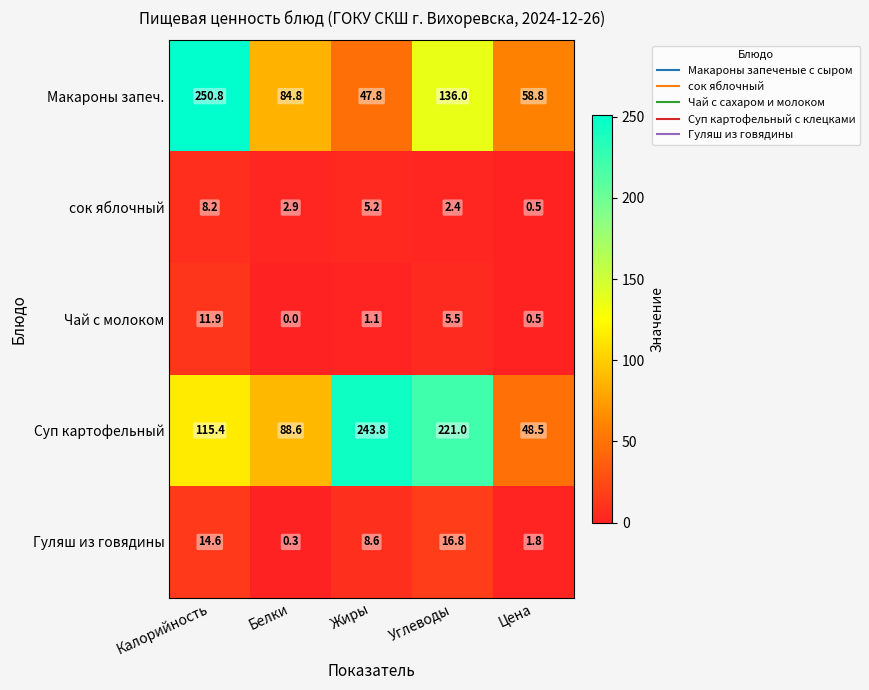

What is the average value of the Чай с молоком series?

3.8